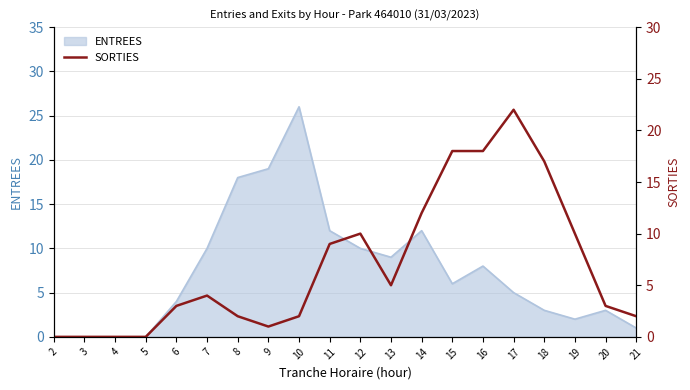

True or false: ENTREES has a value of 15 at 12.

False